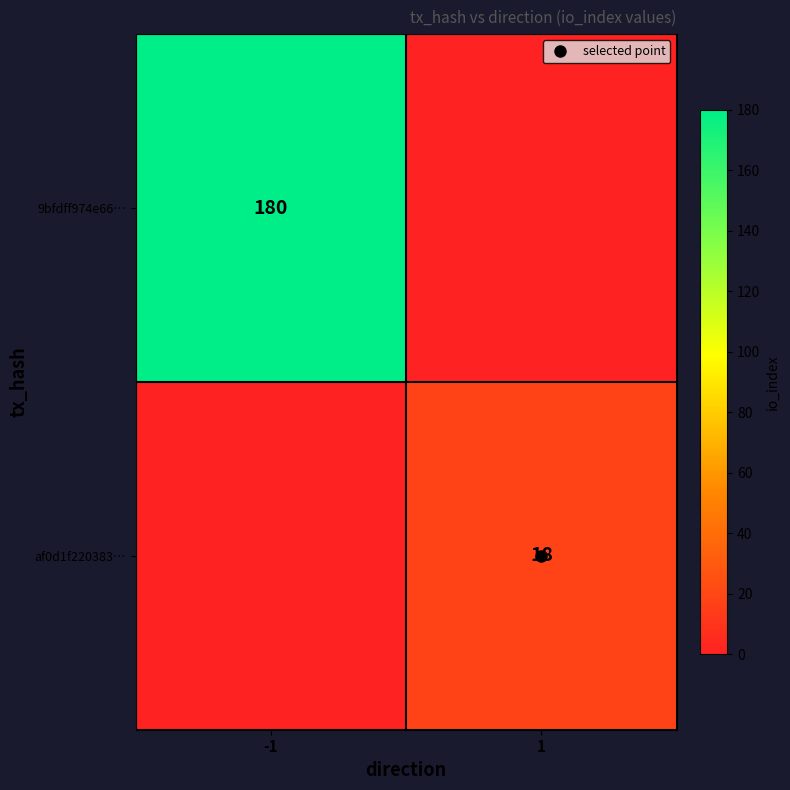

At which label does 9bfdff974e66… reach its minimum?

1